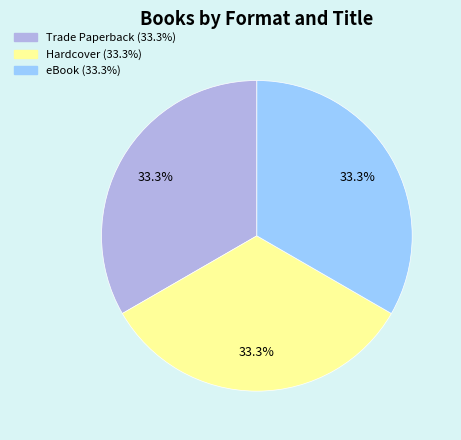

Is there a majority slice in this chart?

No